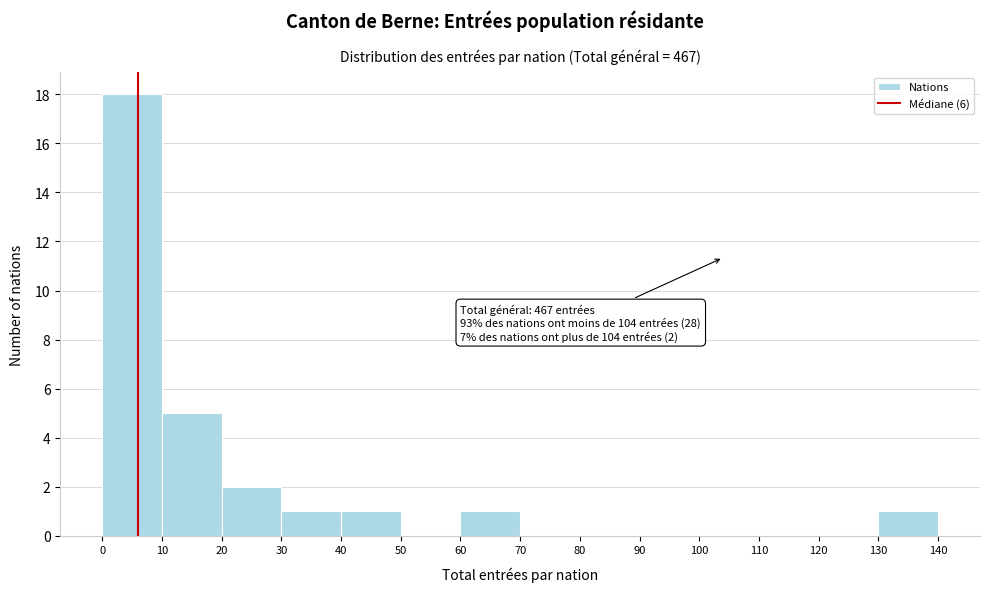

Over which range of the x-axis is the bar tallest?

0 to 10